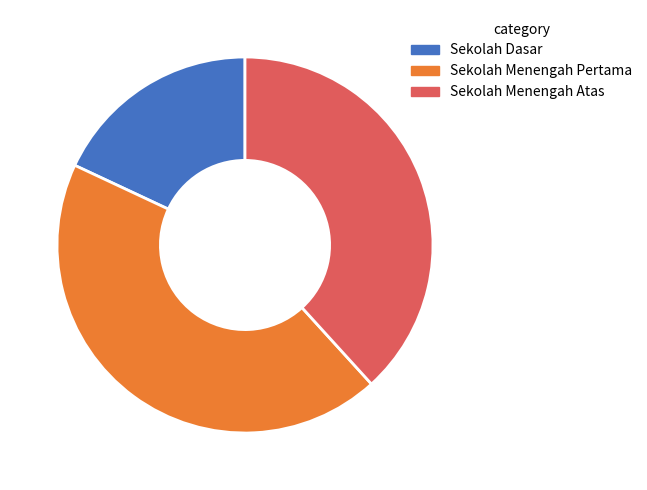

Which category has the biggest portion of the pie?

Sekolah Menengah Pertama